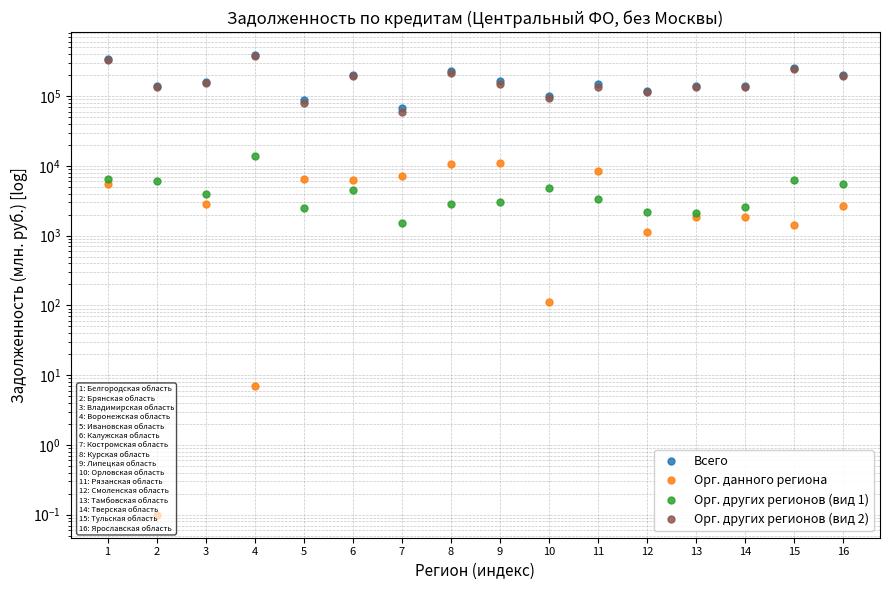

Which series has the widest spread of values?

Всего